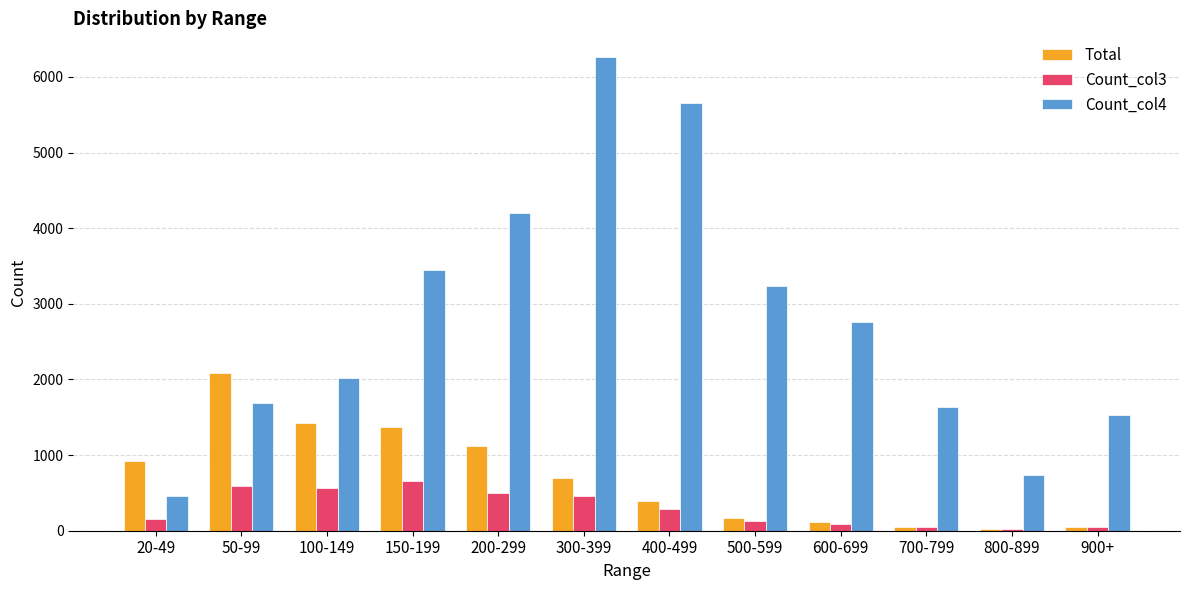

How many distinct data groups are displayed?

3